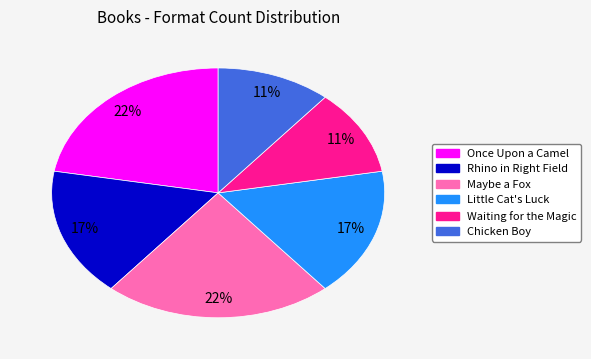

What percentage is the Waiting for the Magic slice, to the nearest percent?

11%